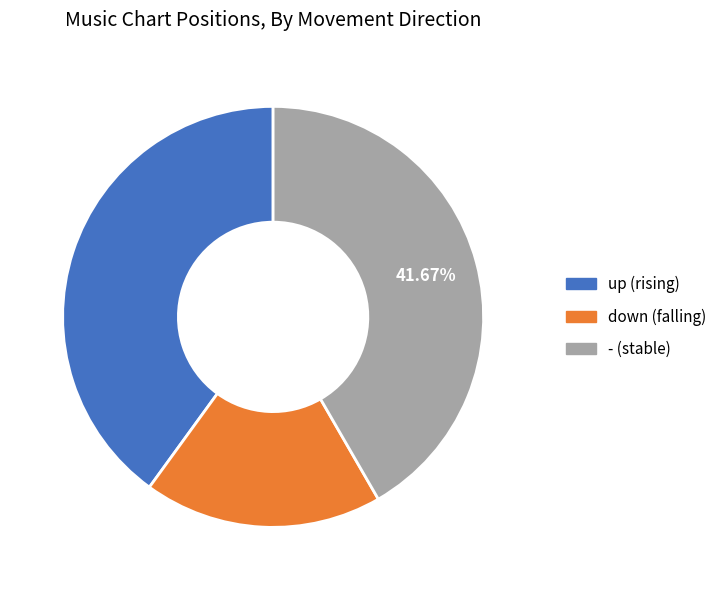

Does any single category account for the majority?

No